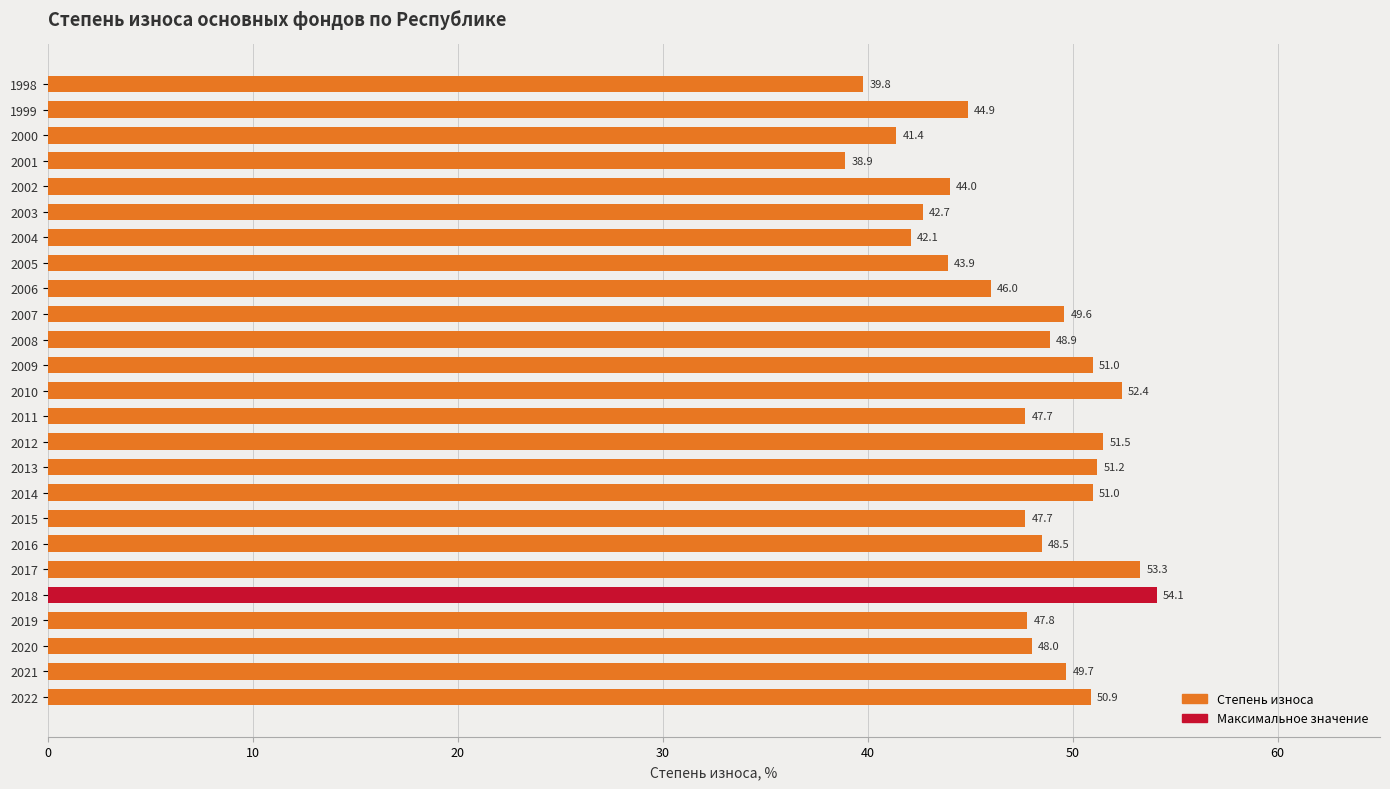

Which label corresponds to the smallest value in the chart?

2001